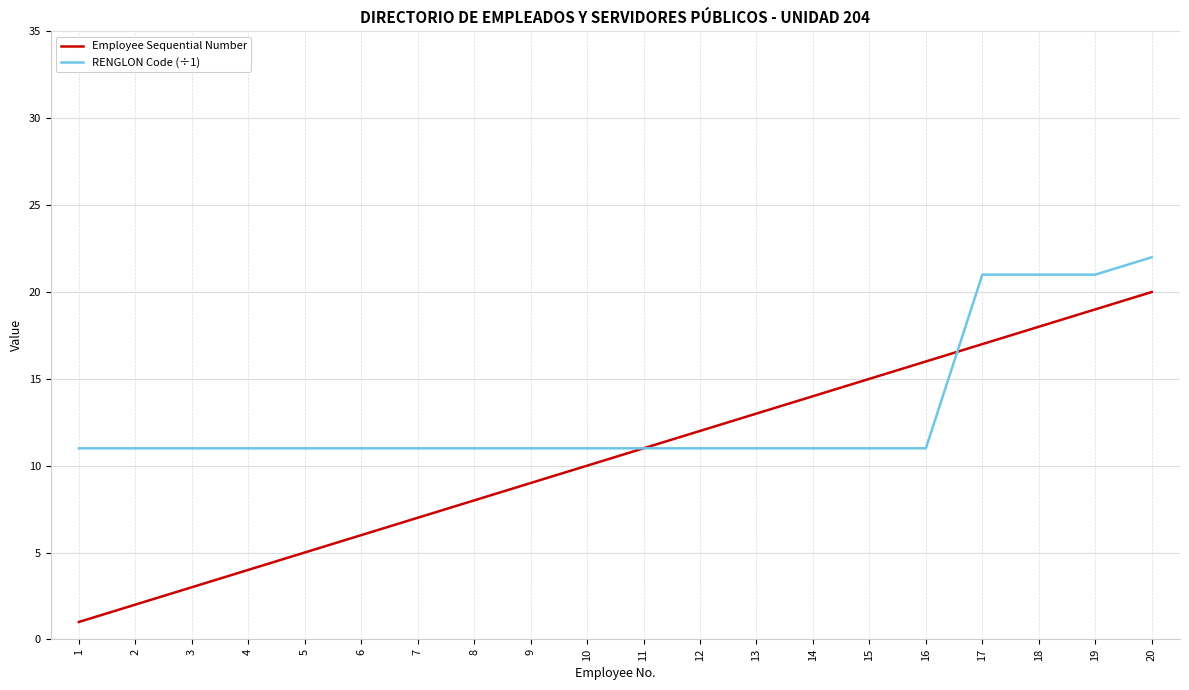

What is the sum of the Employee Sequential Number values at 19 and 2?

21